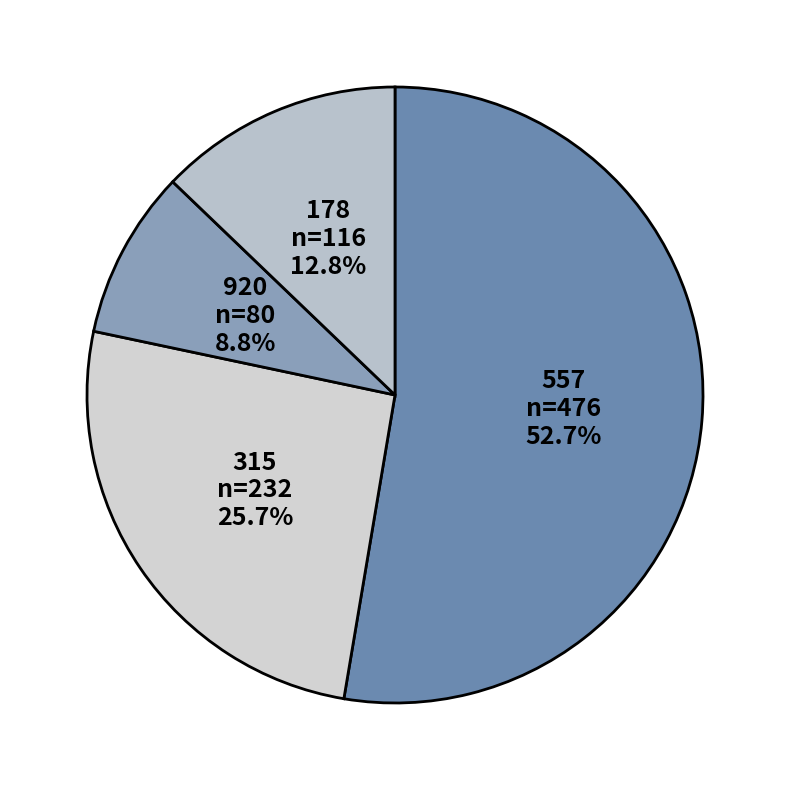

To the nearest percent, what is the difference between the 557 and 178 slice percentages?

40%